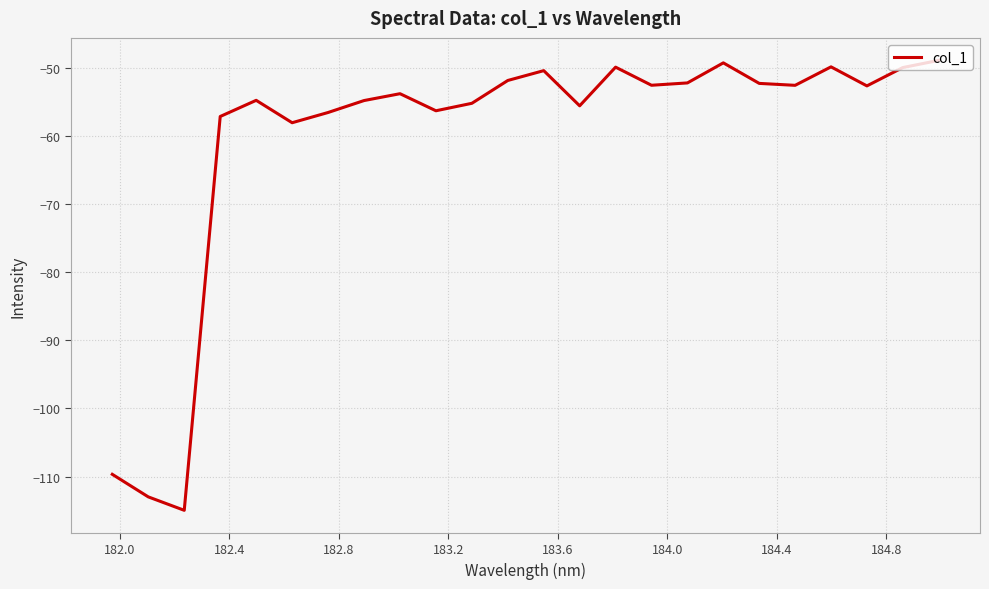

What is the difference between the maximum and minimum values?

66.1